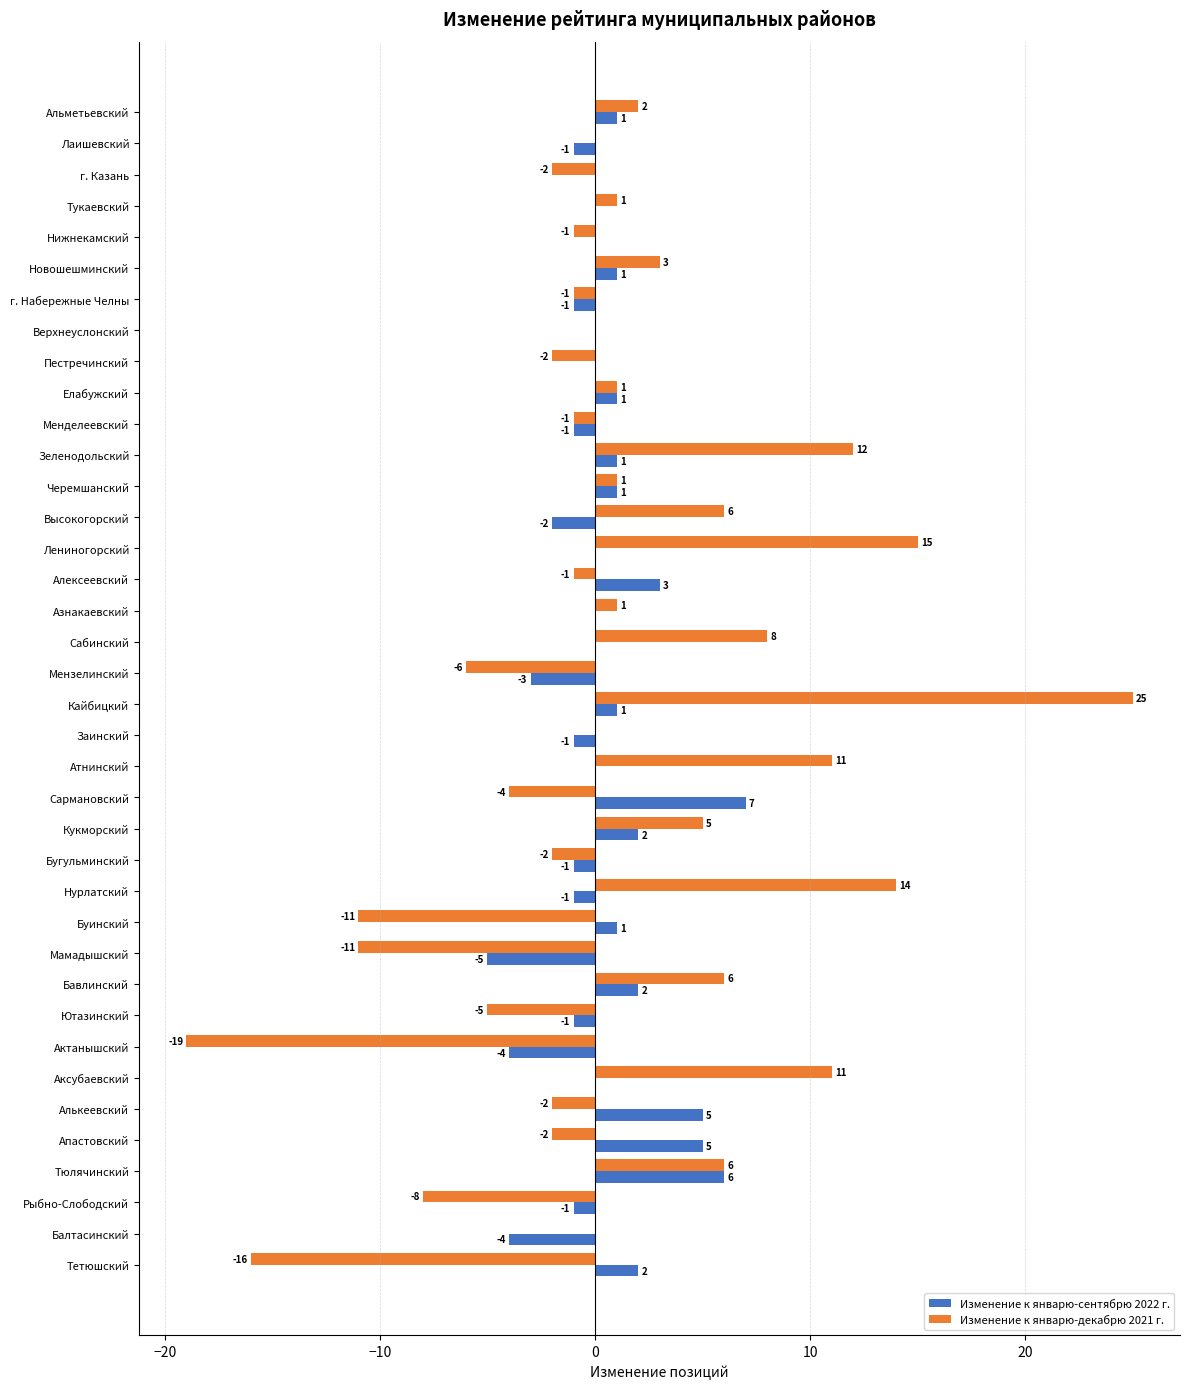

Where is Изменение к январю-декабрю 2021 г. nearest to the value 3?

Новошешминский